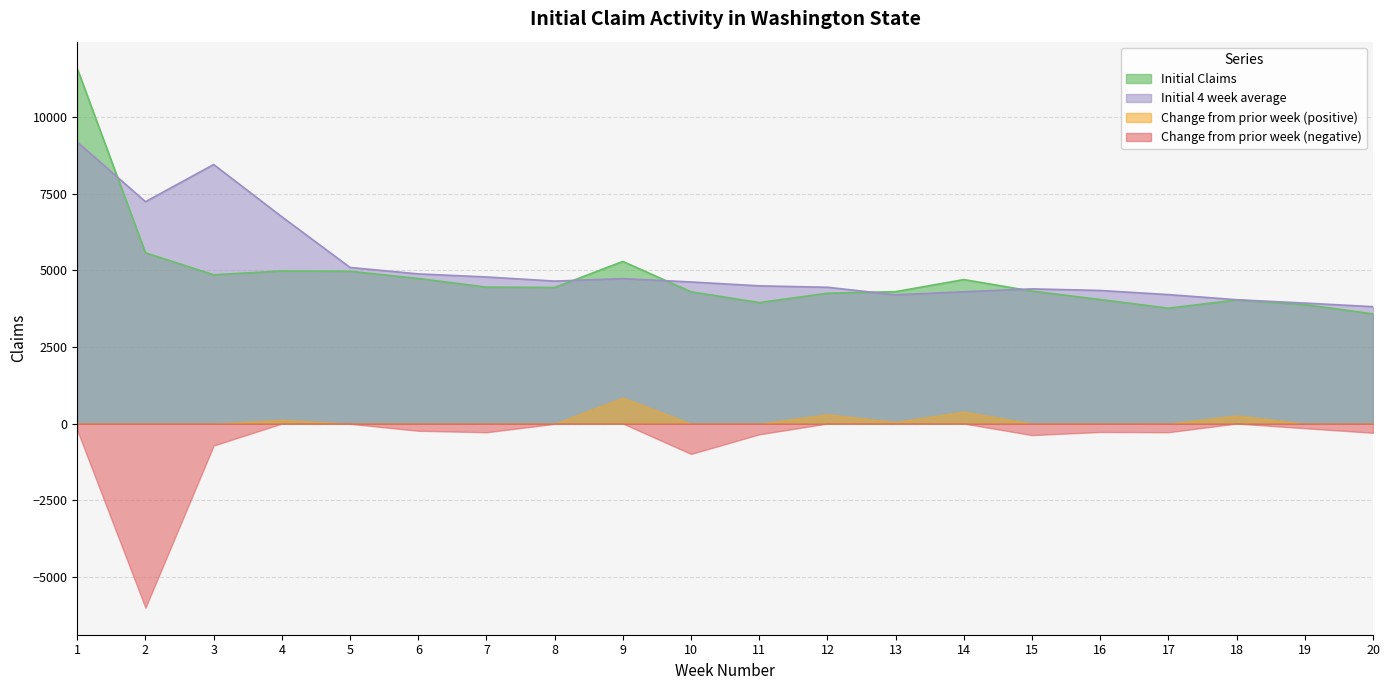

Where is Initial 4 week average nearest to the value 6506?

4